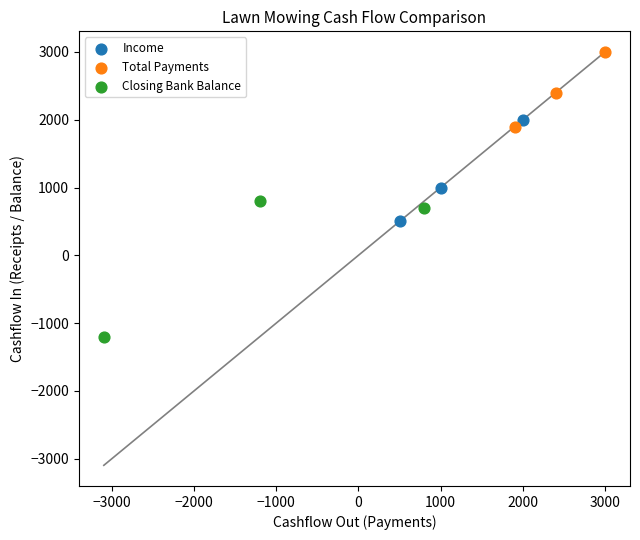

Which series has the largest Y range (max minus min)?

Closing Bank Balance